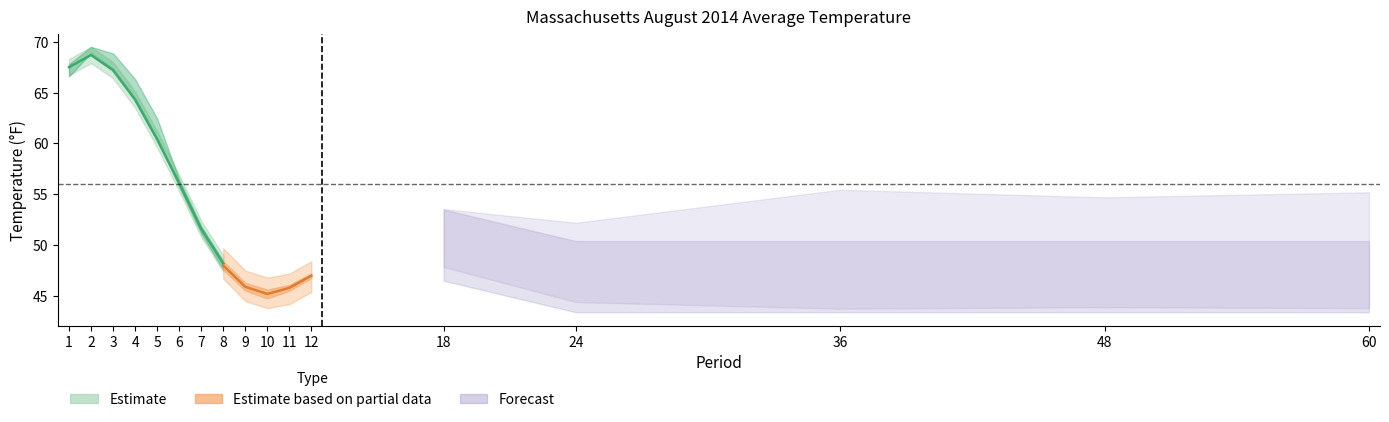

The value of Low_Rank at 2 is 118.7. True or false?

False